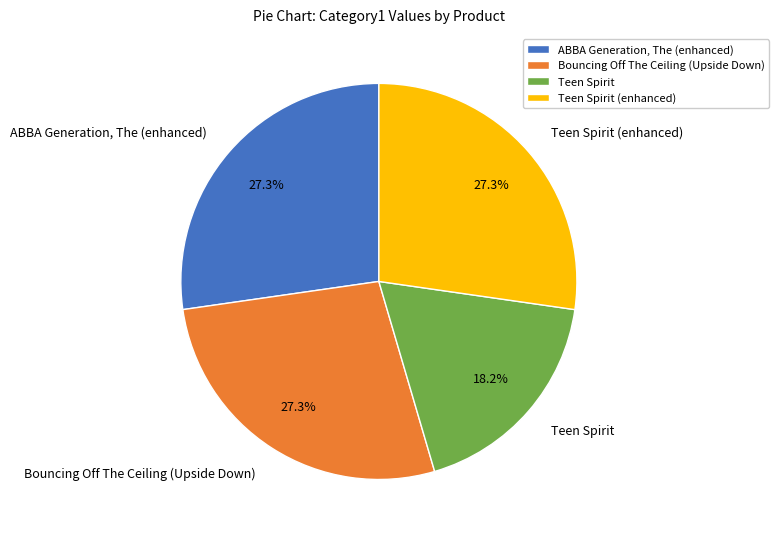

To the nearest percent, what is the difference between the largest and smallest slice percentages?

9%